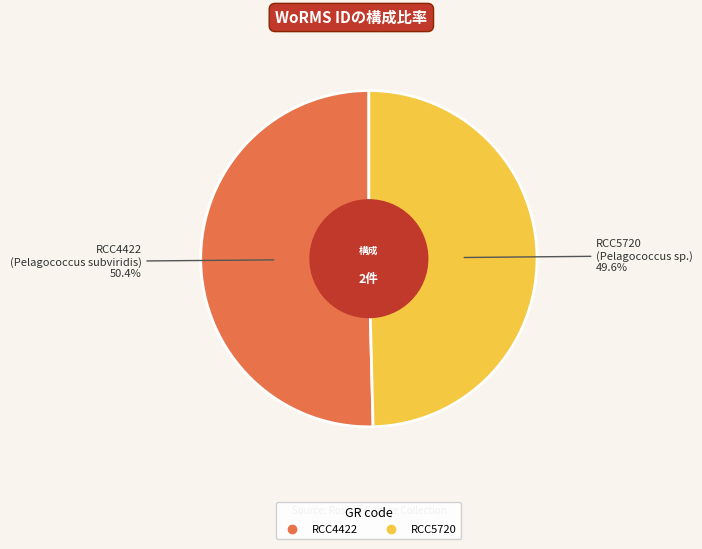

Does any single category account for the majority?

Yes